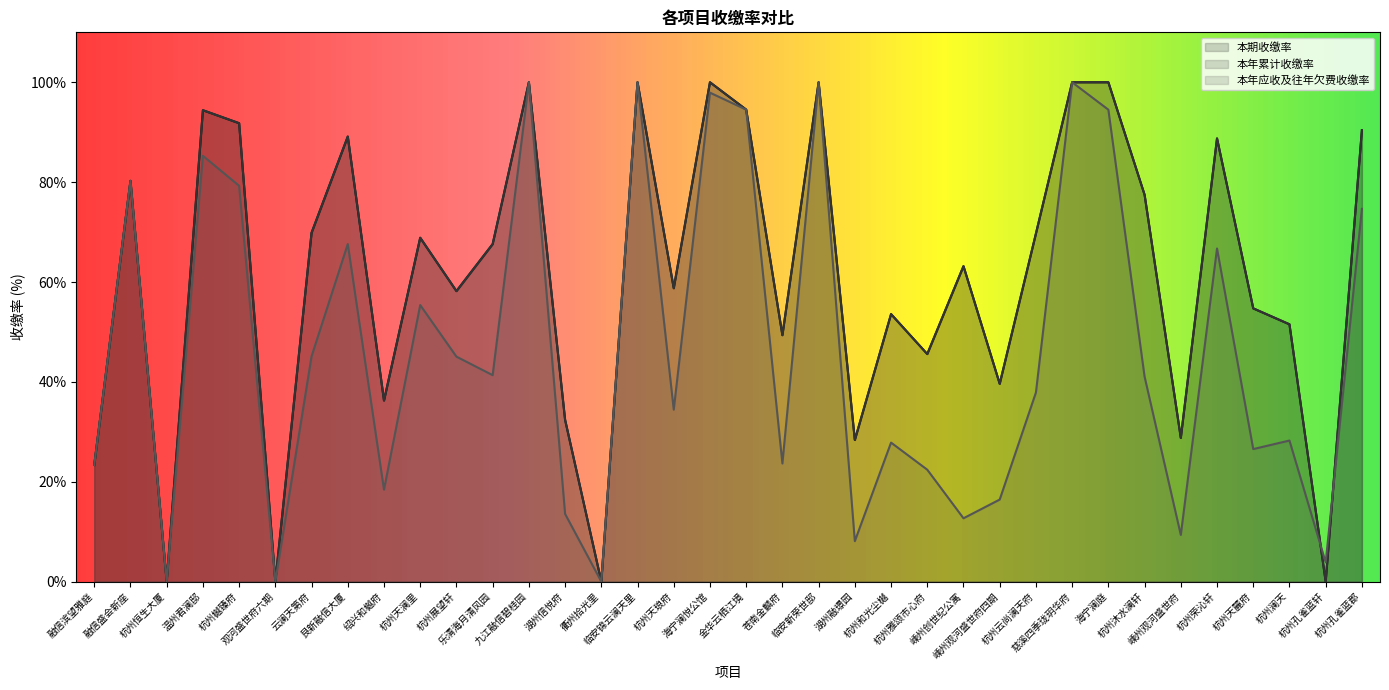

The value of 本年应收及往年欠费收缴率 at 杭州天琅府 is 56.7. True or false?

False